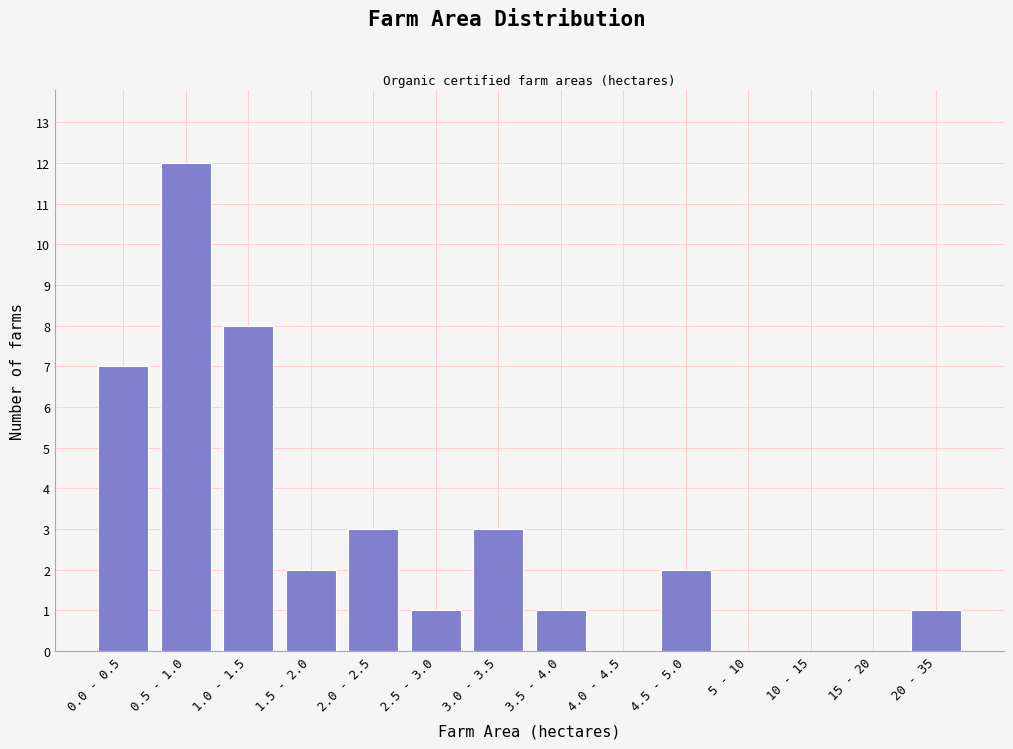

Reading right to left, extract all data points from this chart.

20 - 35=1	15 - 20=0	10 - 15=0	5 - 10=0	4.5 - 5.0=2	4.0 - 4.5=0	3.5 - 4.0=1	3.0 - 3.5=3	2.5 - 3.0=1	2.0 - 2.5=3	1.5 - 2.0=2	1.0 - 1.5=8	0.5 - 1.0=12	0.0 - 0.5=7